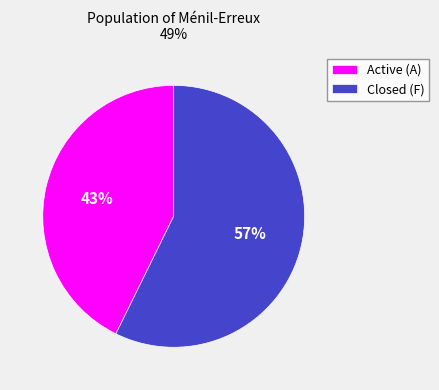

Count the number of slices in the pie.

2